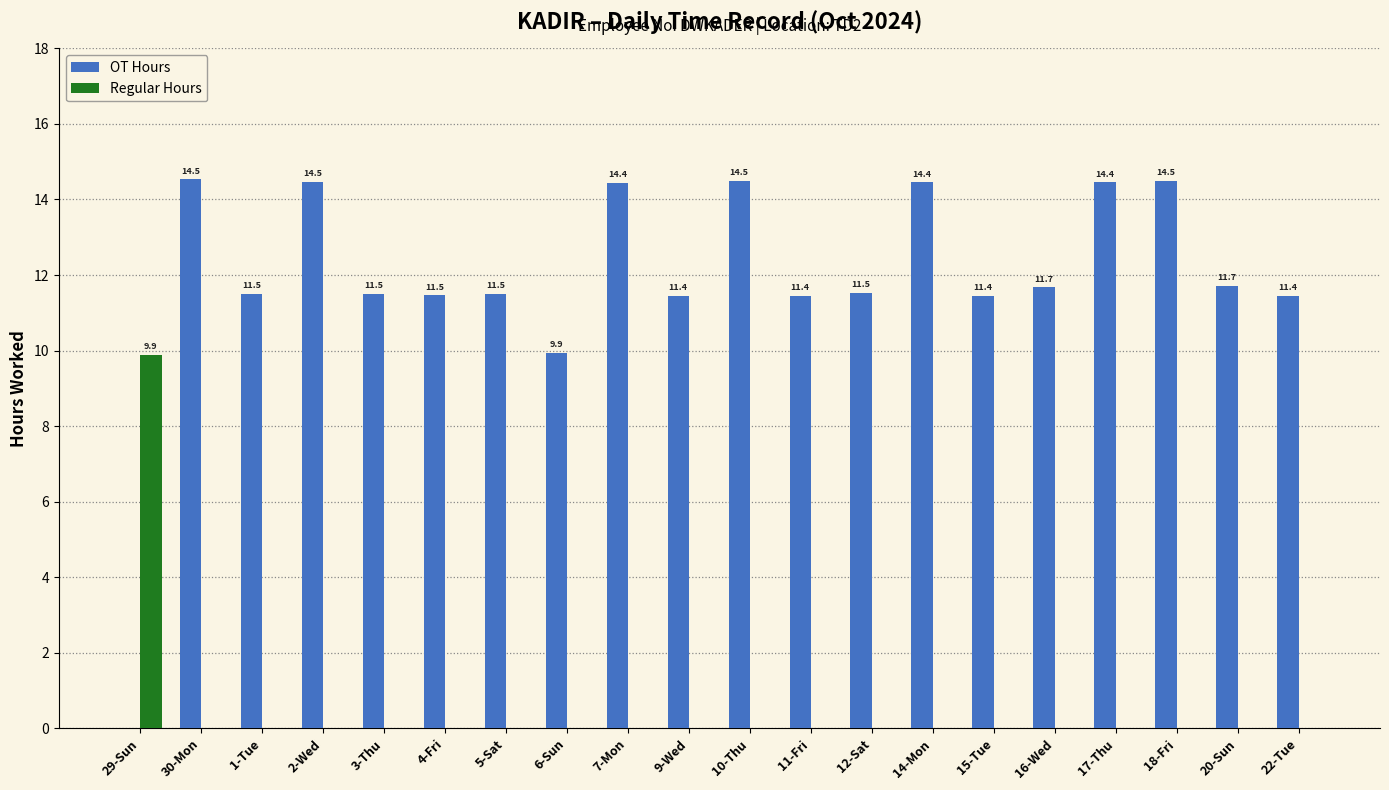

Which series has the largest total across all categories?

OT Hours